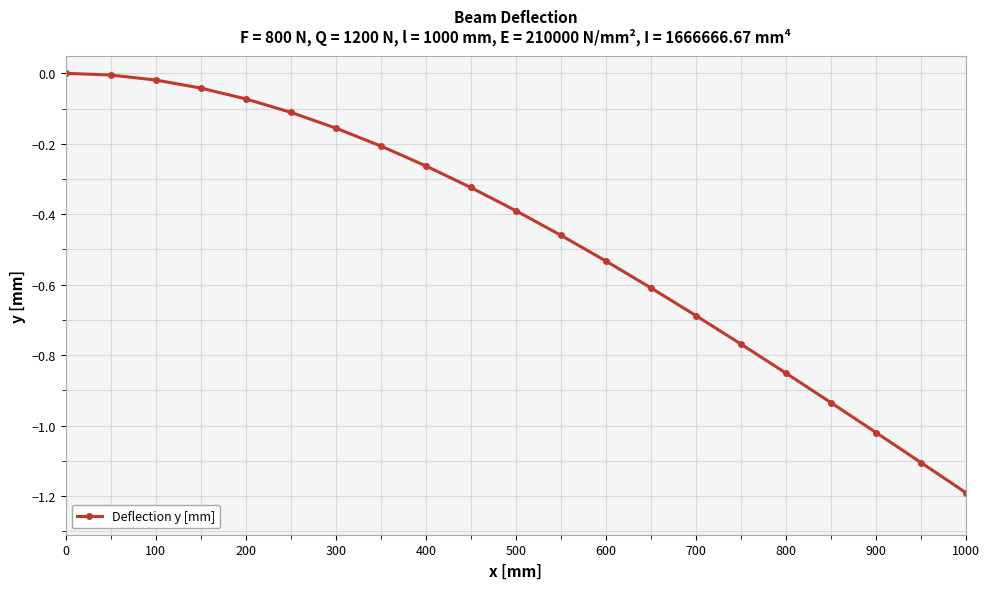

What is the difference between the second highest and minimum values?

1.2